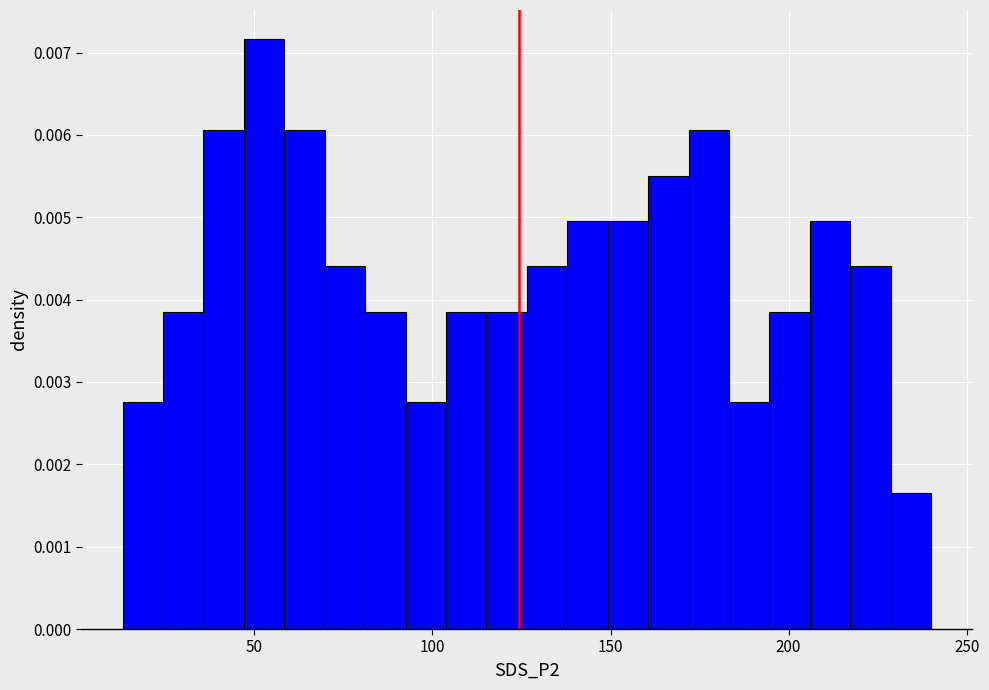

Around what value on the x-axis is the tallest bar? Give the approximate position of its centre, as read against the axis.

55